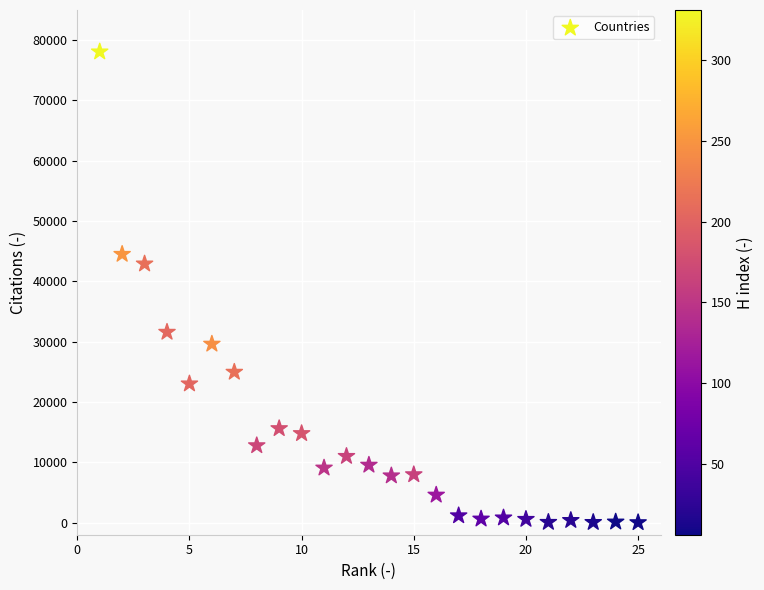

What is the range of X values (max minus min)?

24